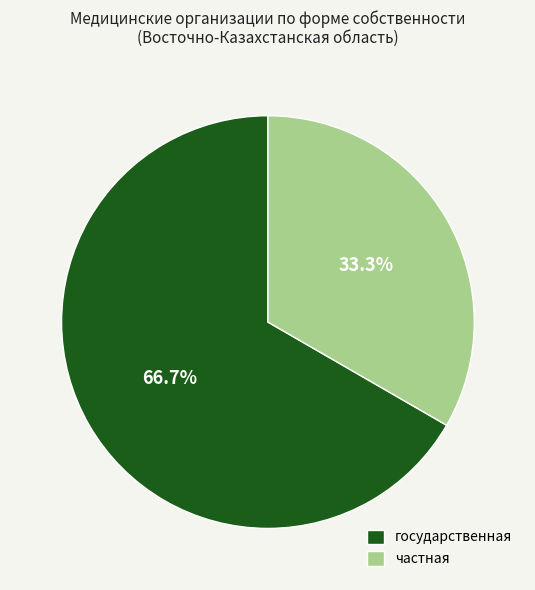

To the nearest percent, what is the difference between the государственная and частная slice percentages?

33%